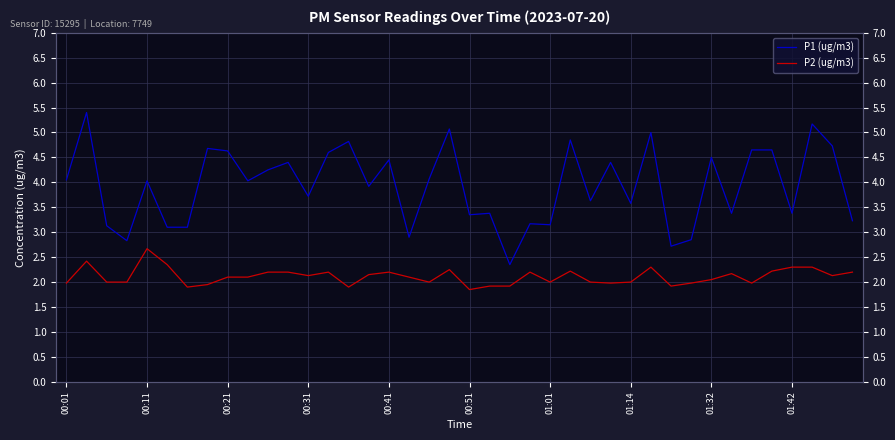

True or false: P2 (ug/m3) and P1 (ug/m3) intersect in this chart.

False